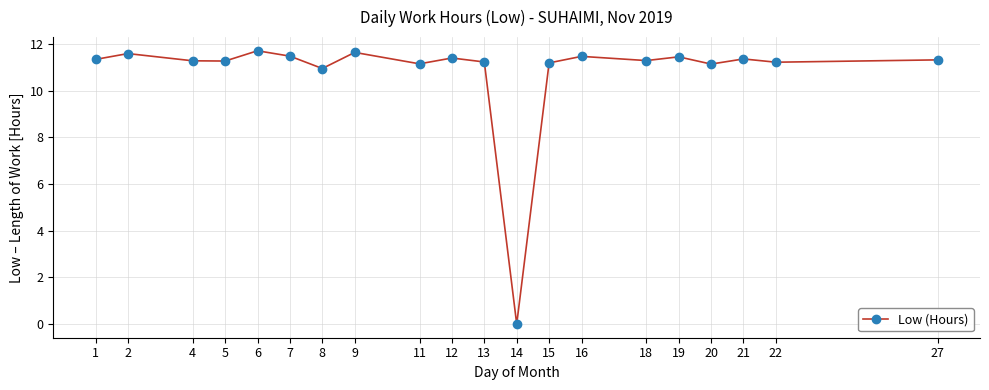

What is the difference between the maximum and second lowest values?

0.8